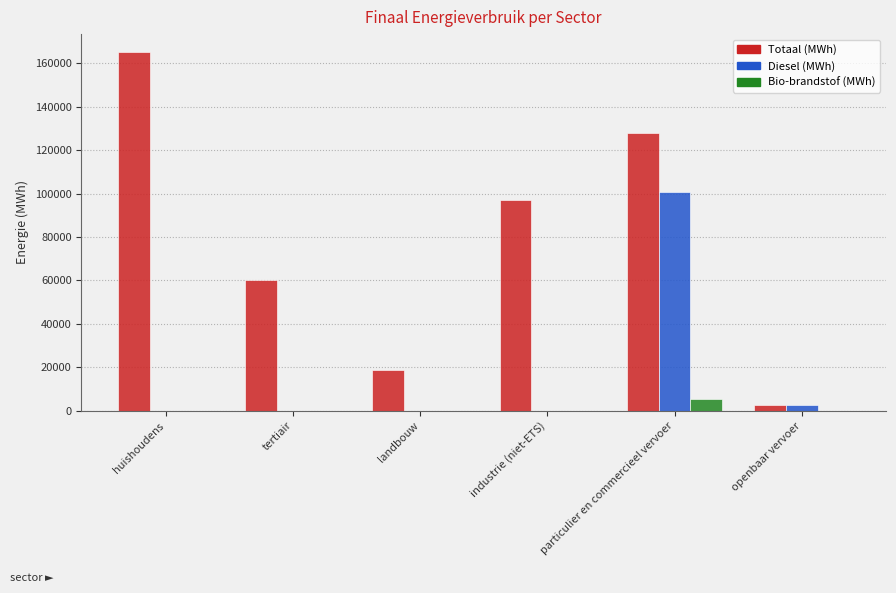

Which series has the largest range (max minus min)?

Totaal (MWh)